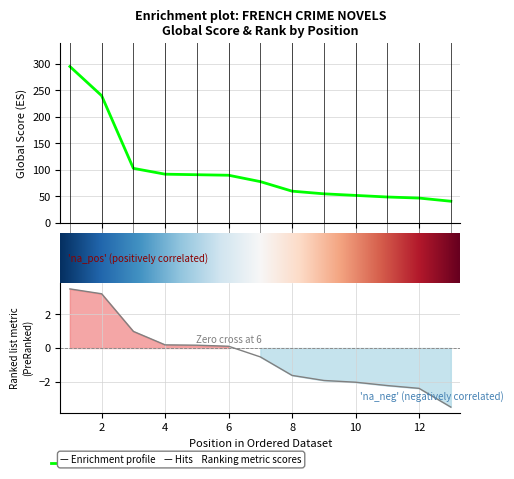

What is the greatest value displayed?

295.0